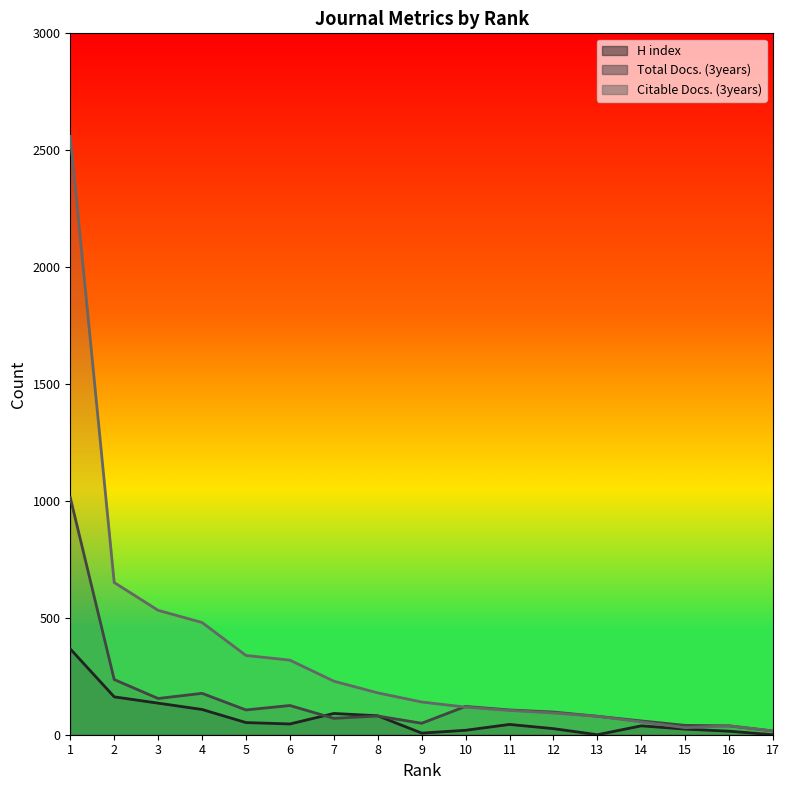

True or false: H index and Citable Docs. (3years) cross at least once.

False